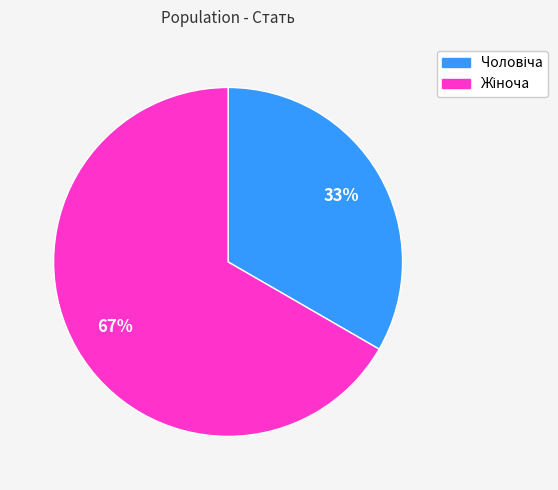

To the nearest percent, what is the average slice percentage?

50%